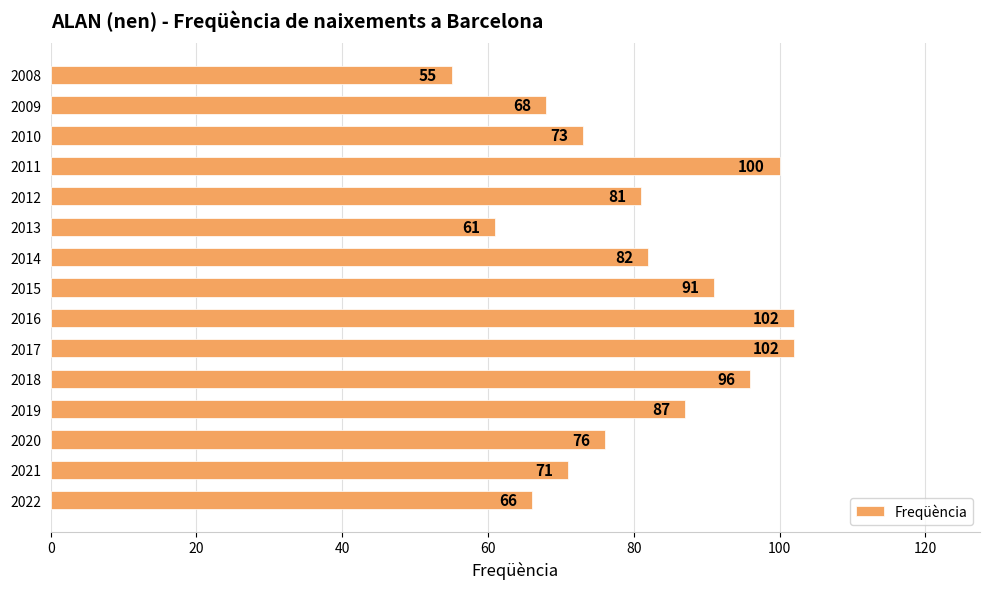

Which has a higher value, 2012 or 2009?

2012